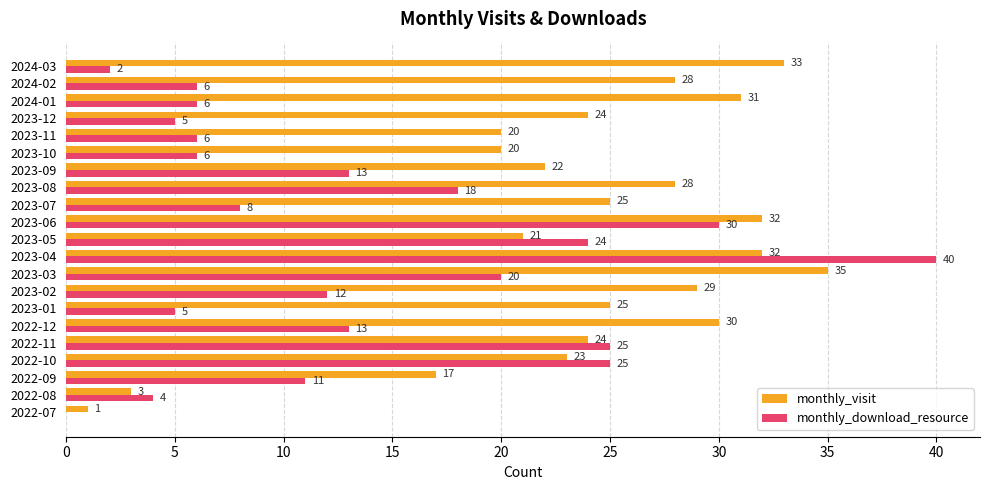

Which series changed the most between 2022-07 and 2023-10?

monthly_visit